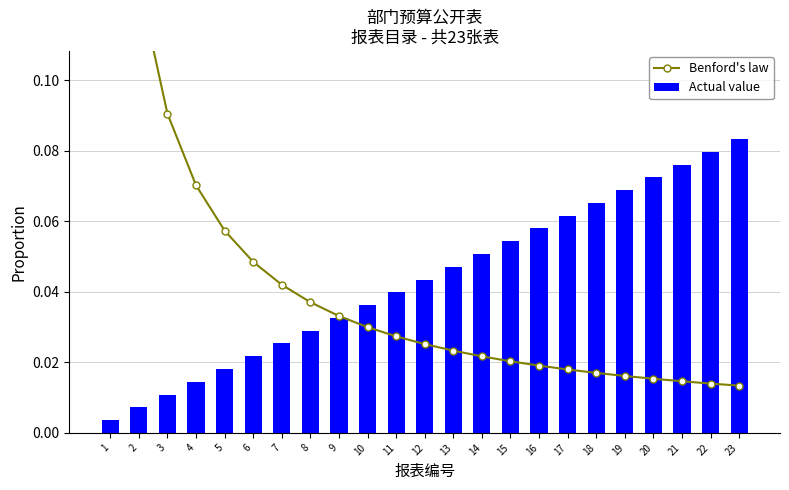

What is the highest value of the Benford's law series?

0.2